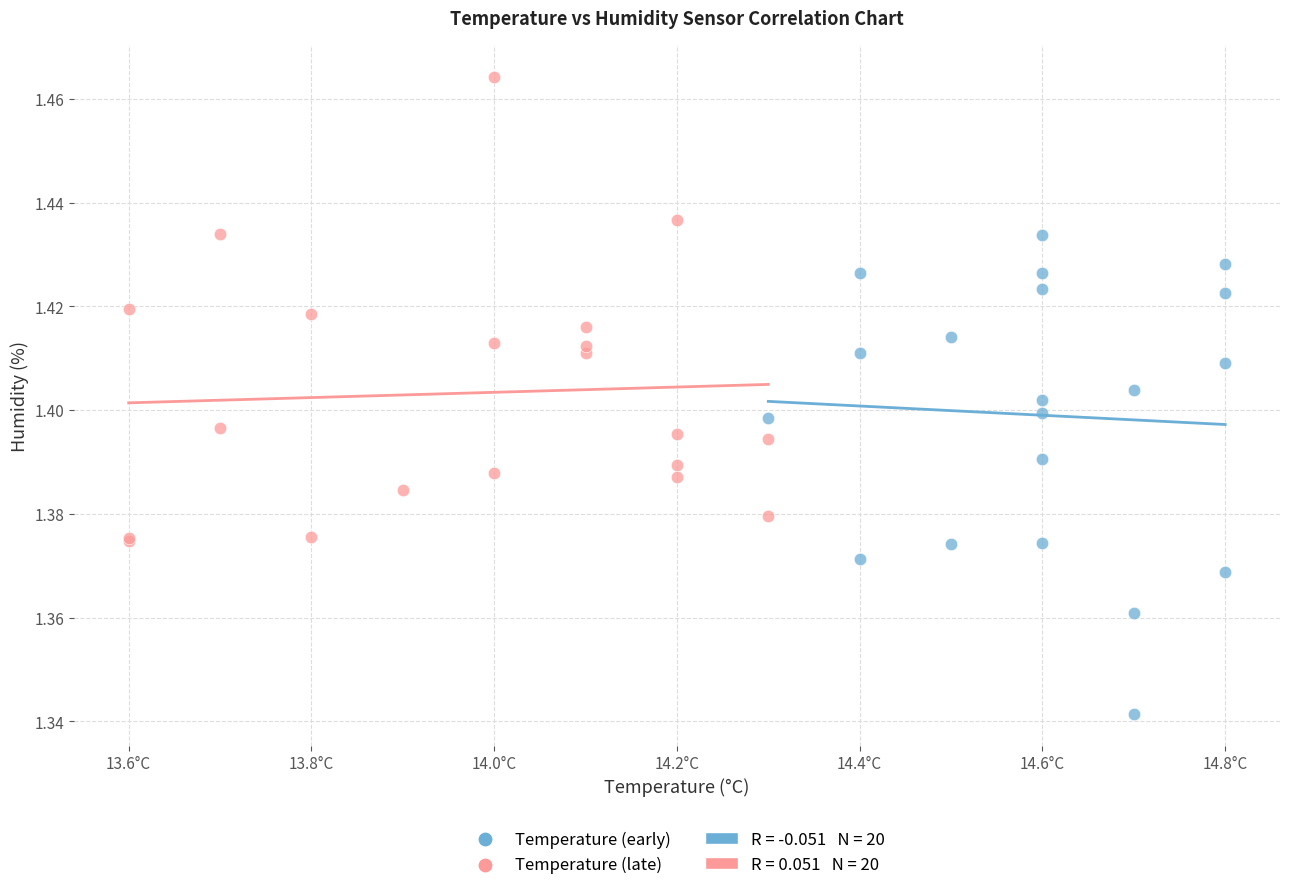

Which series reaches the minimum Y coordinate?

Temperature (early)